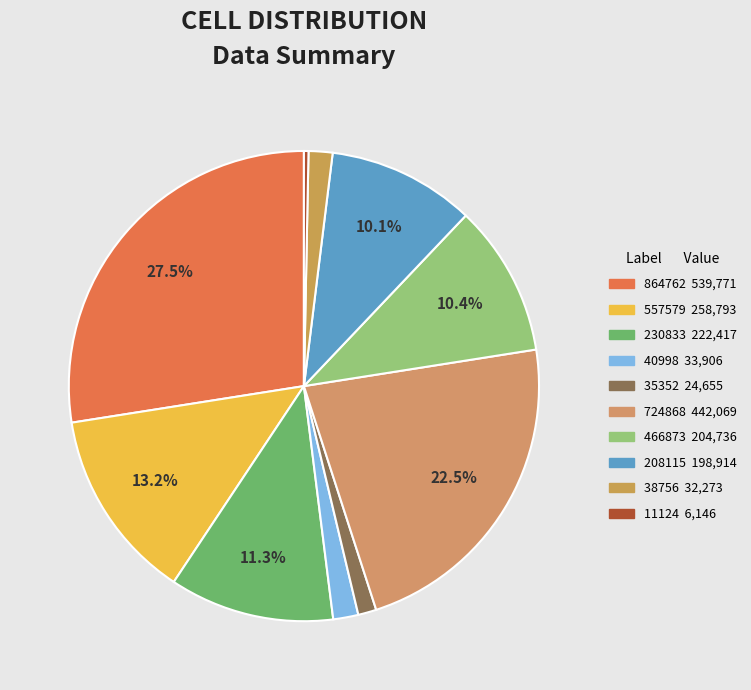

What is the smallest slice in the pie chart?

11124